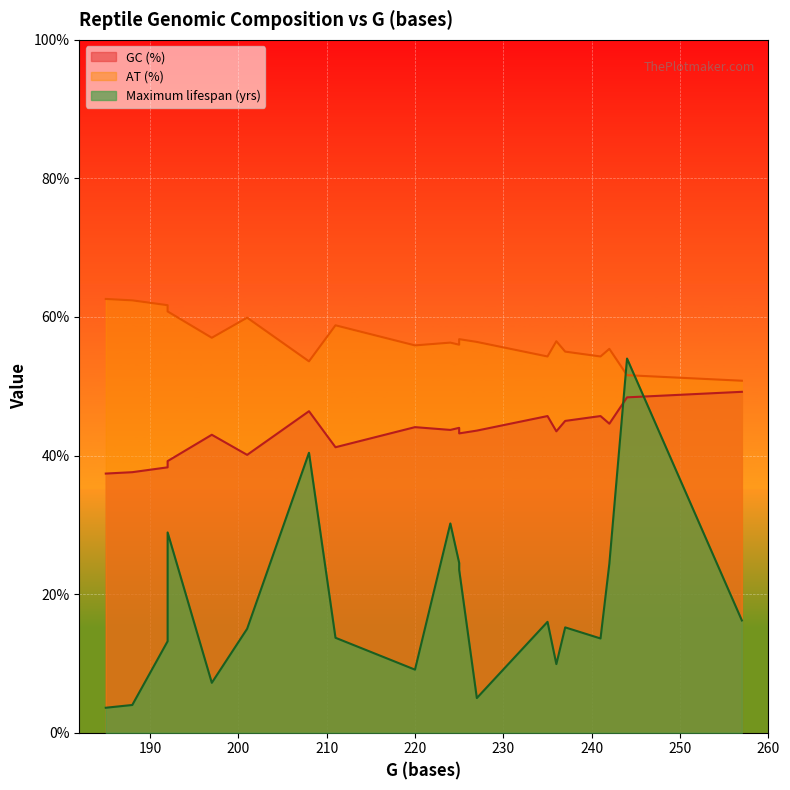

At which label does Maximum lifespan (yrs) first exceed 15?

192